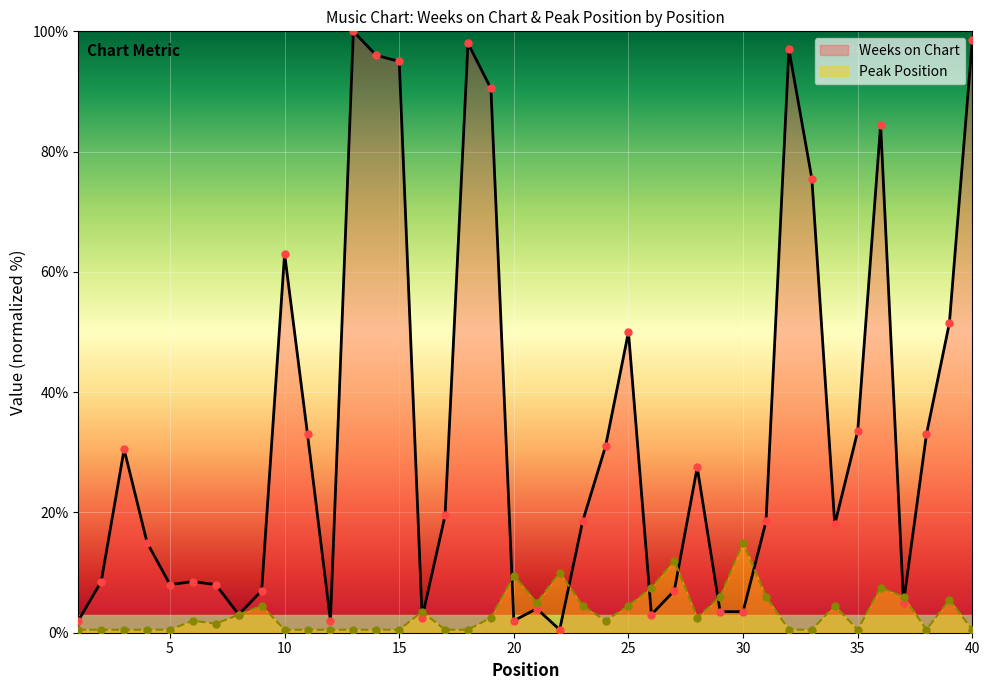

At how many categories does at least one series exceed 24?

18